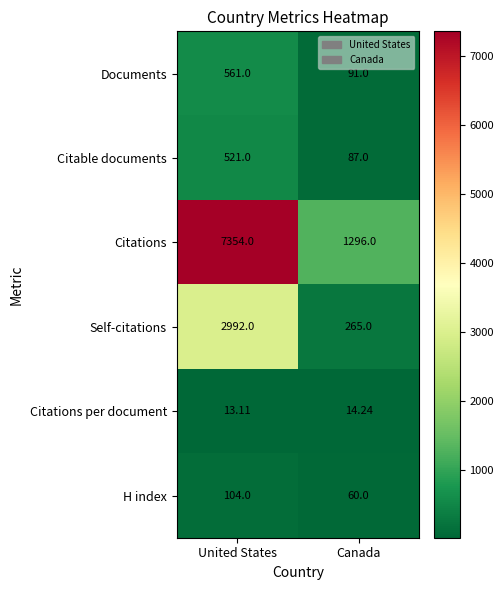

Which series changed the most between United States and Canada?

Citations